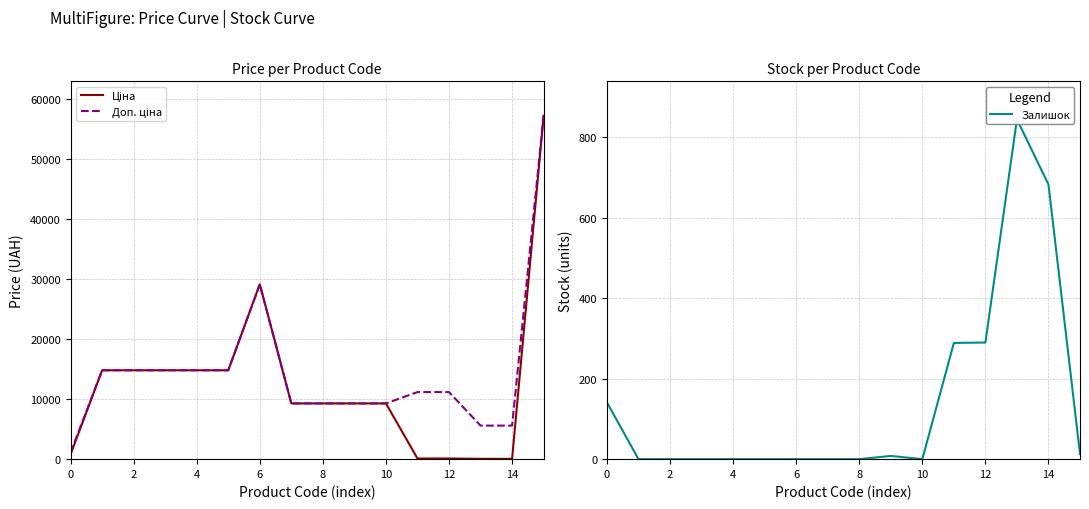

What is the value of the Залишок point at the 12th from the left?

289.0